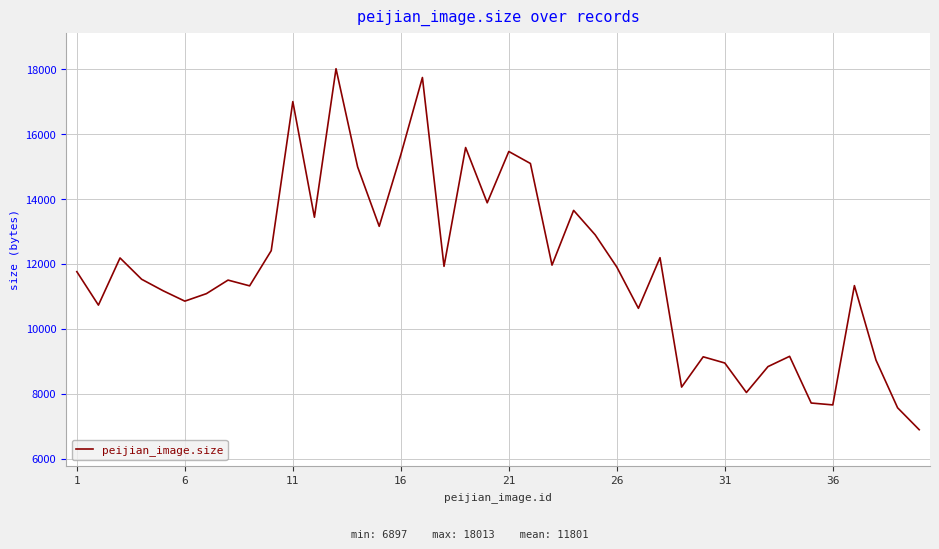

What is the difference between the maximum and minimum values?

11116